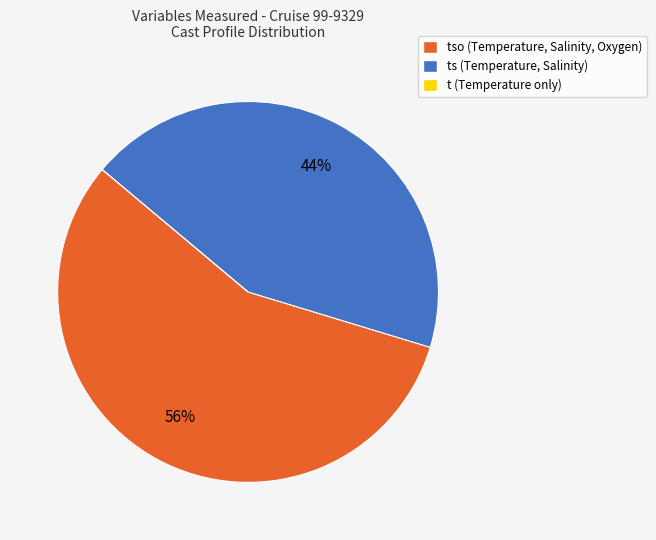

Is there a majority slice in this chart?

Yes